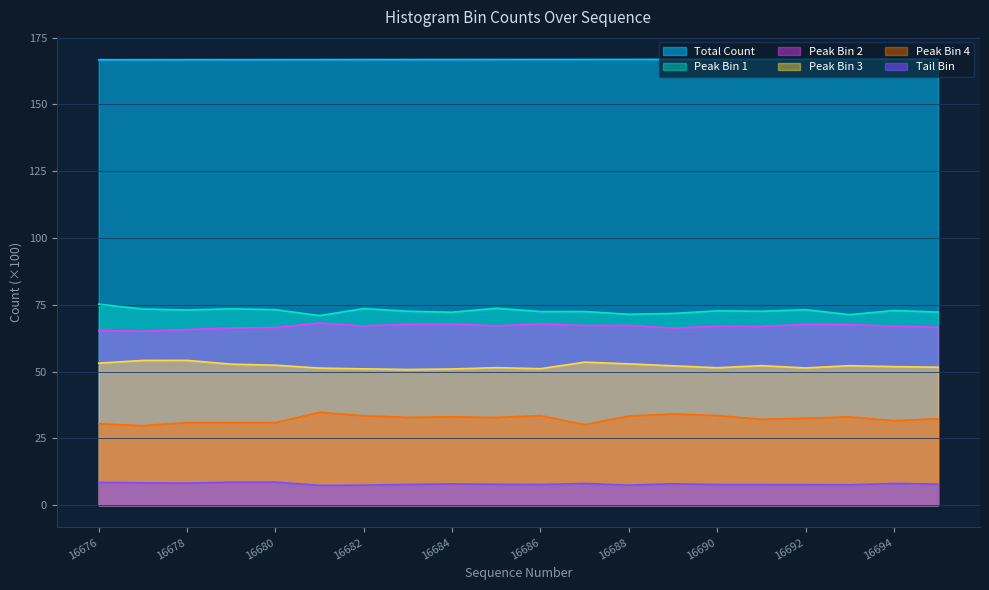

Is it true that Peak Bin 2 equals 65.8 at 16678?

True